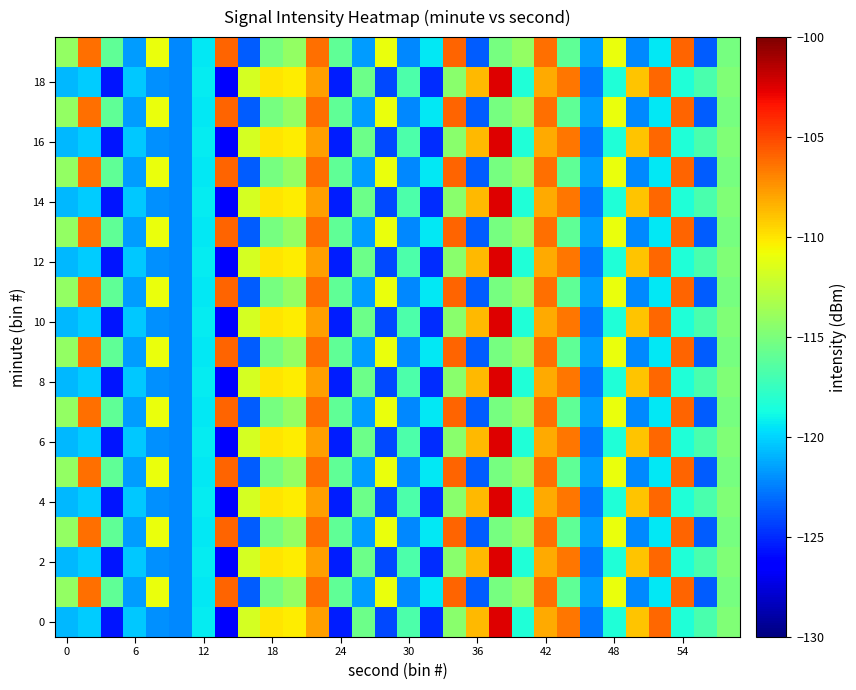

How many distinct data groups are displayed?

20